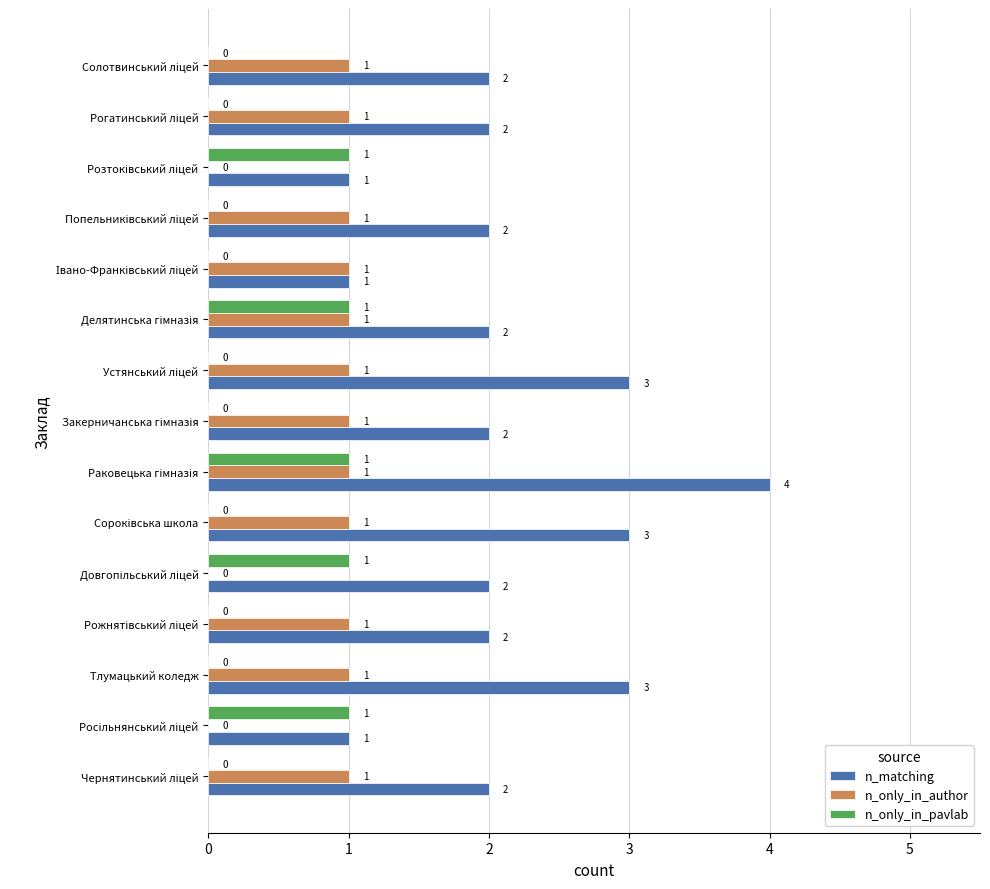

Which series has the largest total across all categories?

n_matching